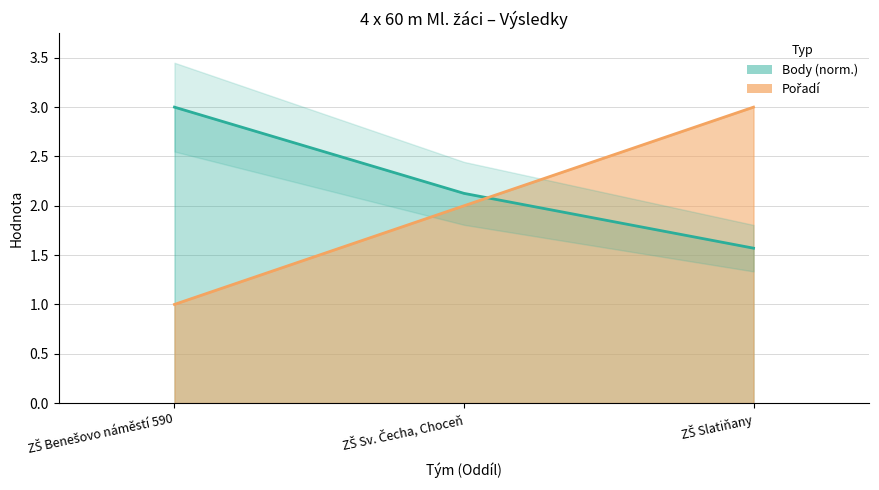

What is the maximum value shown in the chart?

3.0